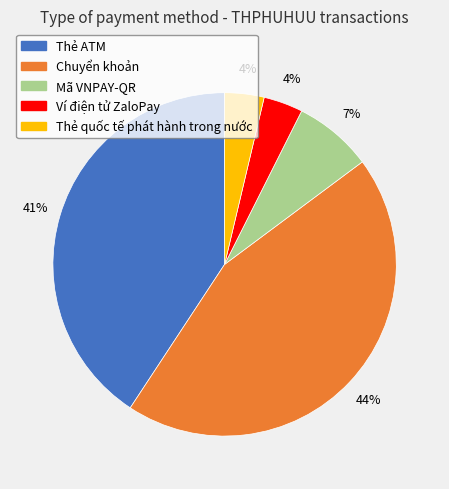

The Chuyển khoản slice represents 44% of the pie. True or false?

True